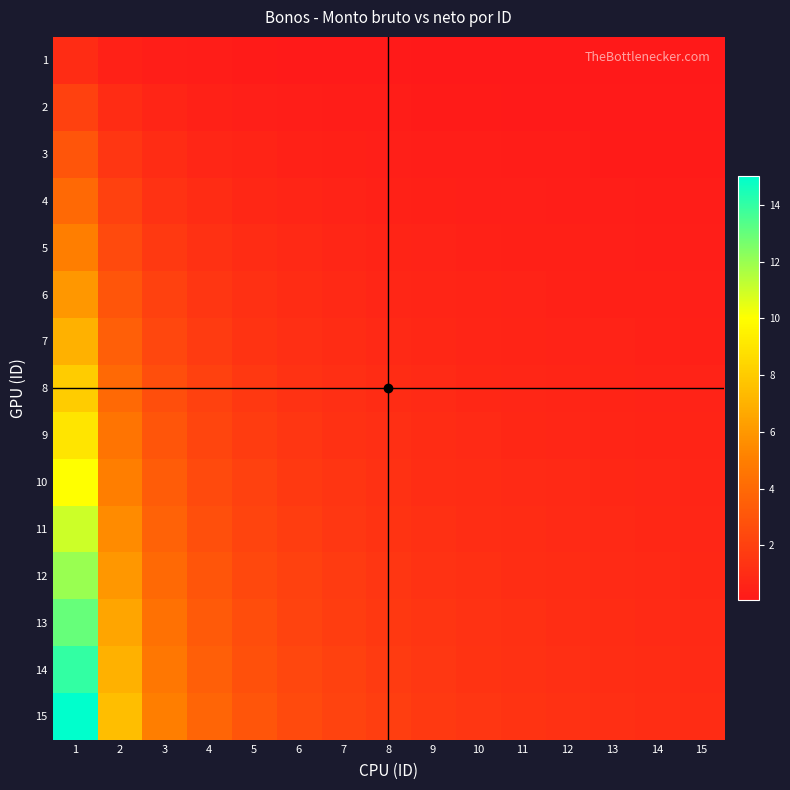

Rank the series at 3 from highest to lowest value.

15, 14, 13, 12, 11, 10, 9, 8, 7, 6, 5, 4, 3, 2, 1